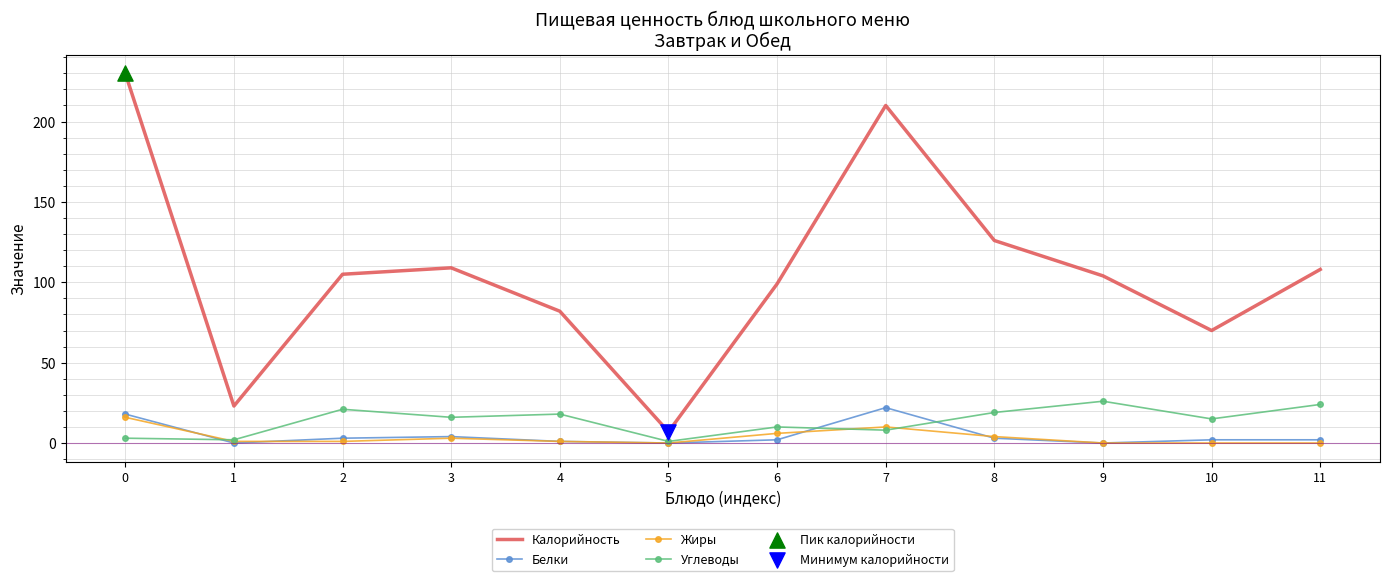

What is the maximum value shown in the chart?

230